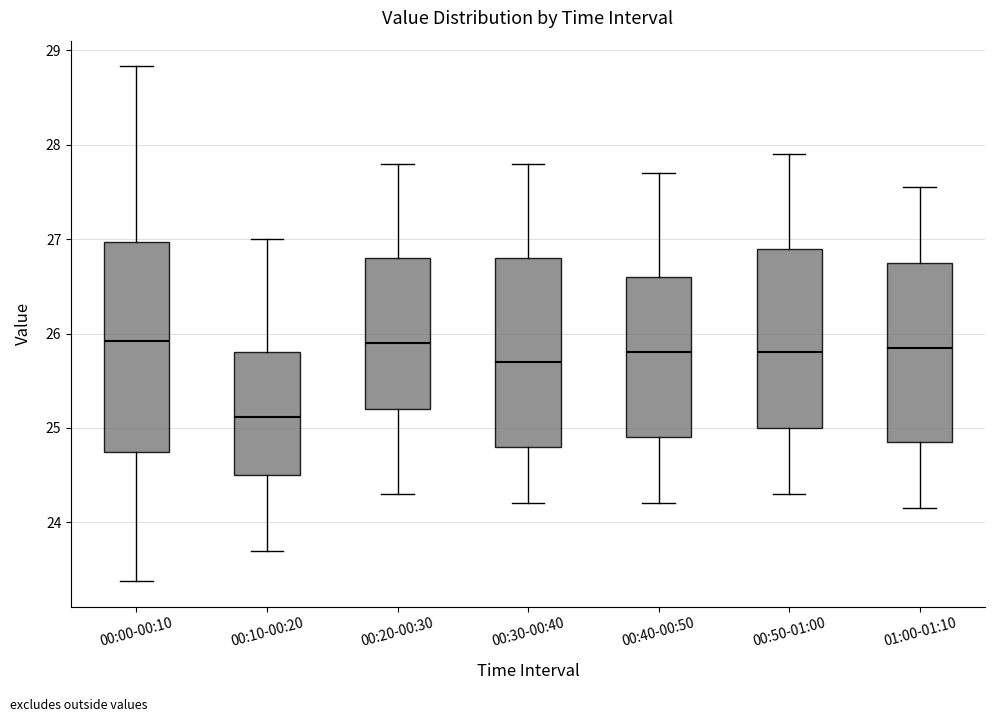

Which box is the tallest, from its lower edge to its upper edge?

00:00-00:10